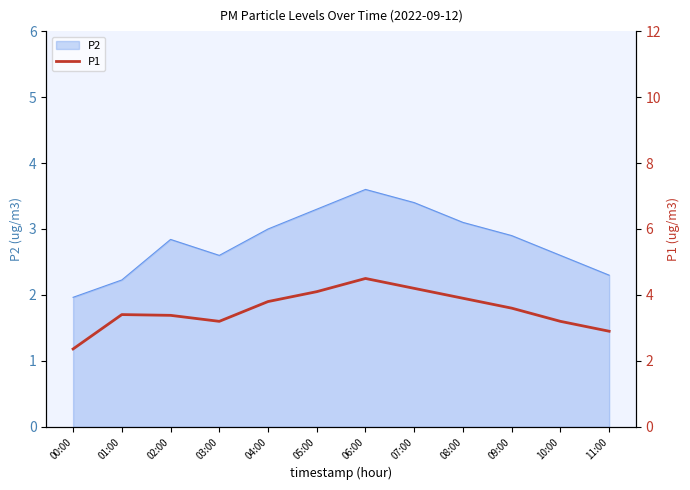

What is the greatest value displayed?

4.5